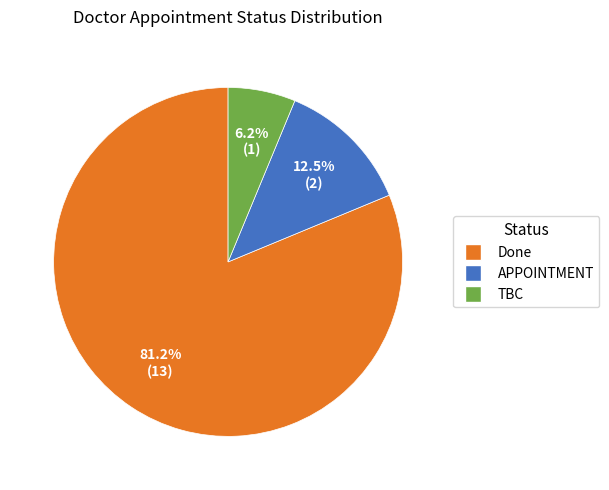

What is the smallest slice in the pie chart?

TBC